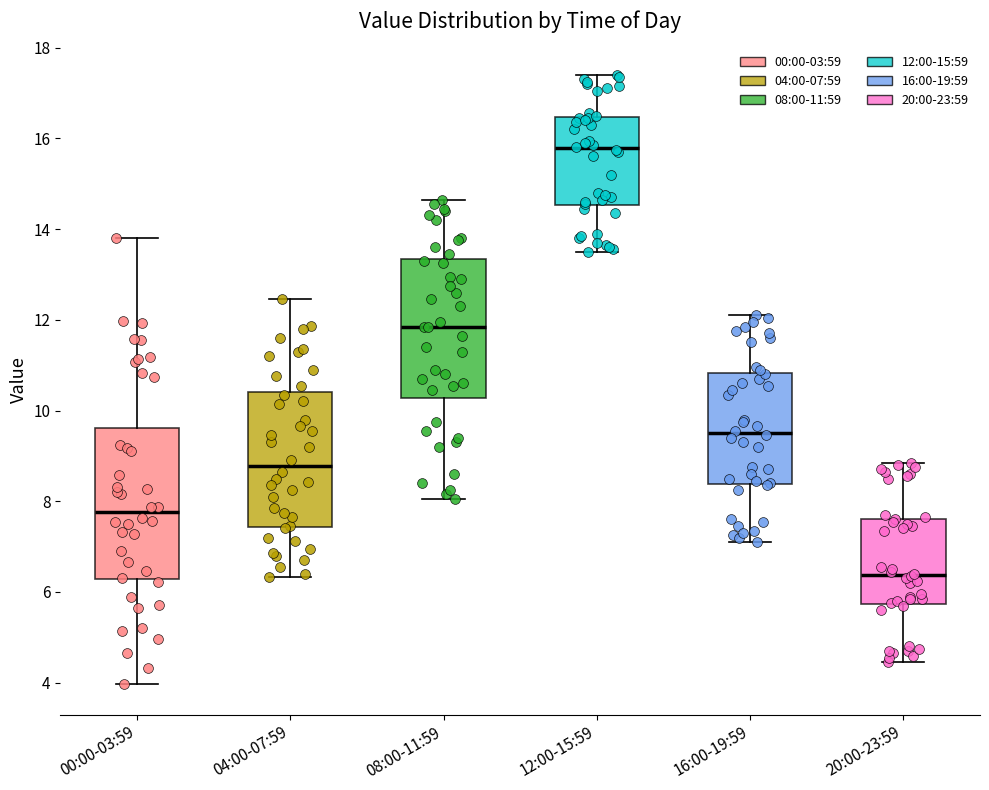

Where does the median line of the box for 04:00-07:59 sit on the y-axis? The values are not printed on the chart, so give them approximately, as read against the axis.

8.8